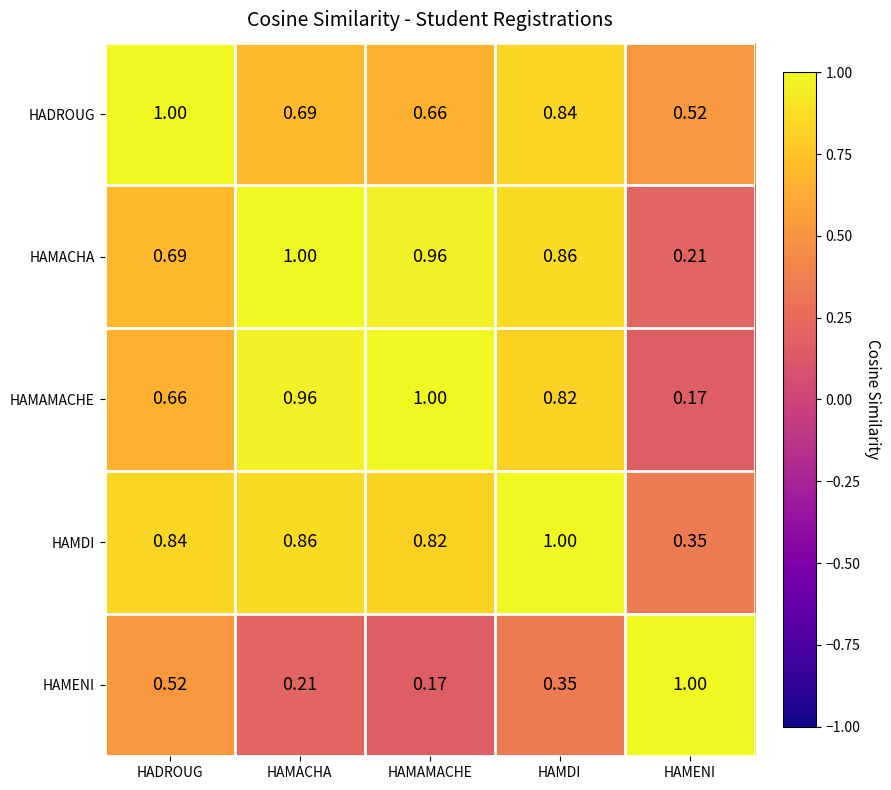

Which category has the lowest value in the HAMAMACHE series?

HAMENI